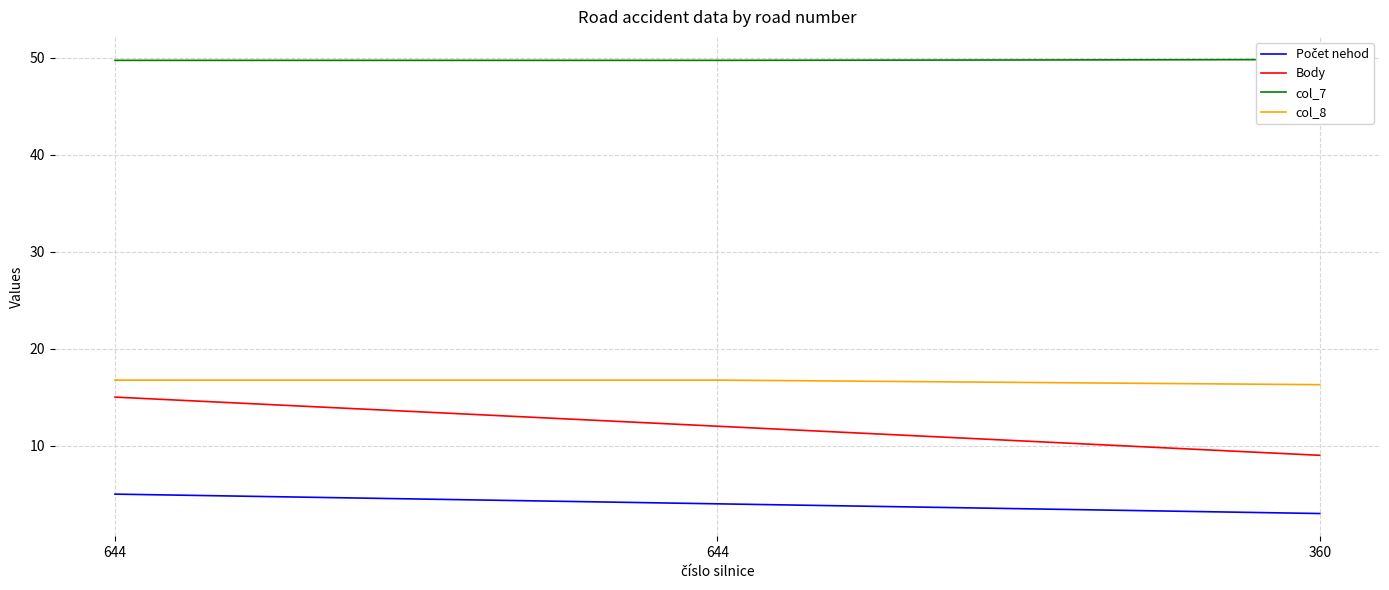

Reading left to right, extract all data points from this chart.

Počet nehod: 644=5.0	644=4.0	360=3.0
Body: 644=15.0	644=12.0	360=9.0
col_7: 644=49.7	644=49.7	360=49.8
col_8: 644=16.8	644=16.8	360=16.3